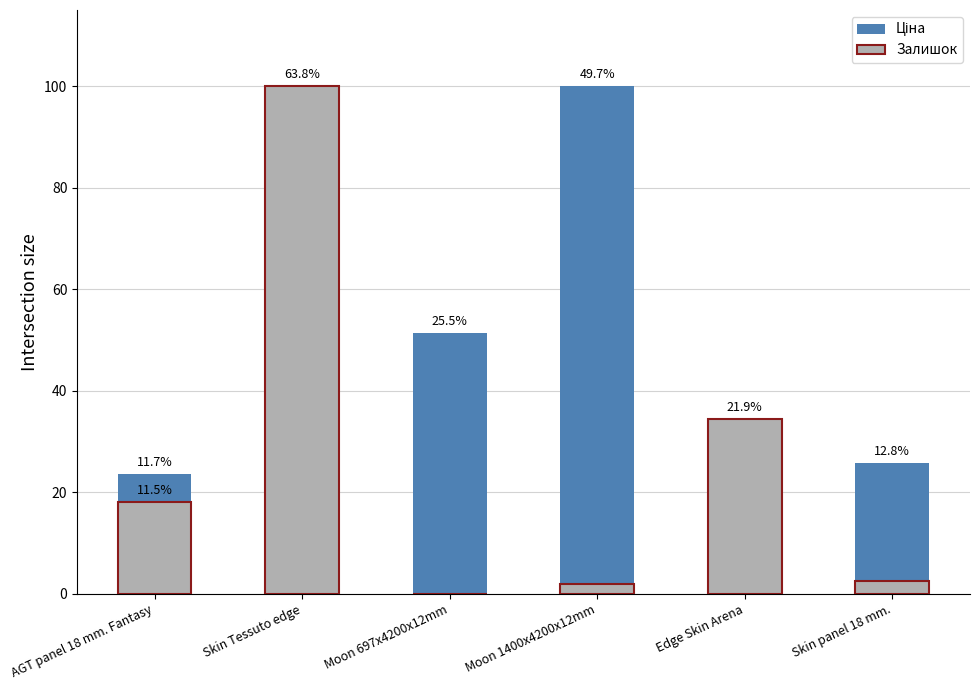

What is the difference between the maximum and minimum values in the Ціна series?

99.8